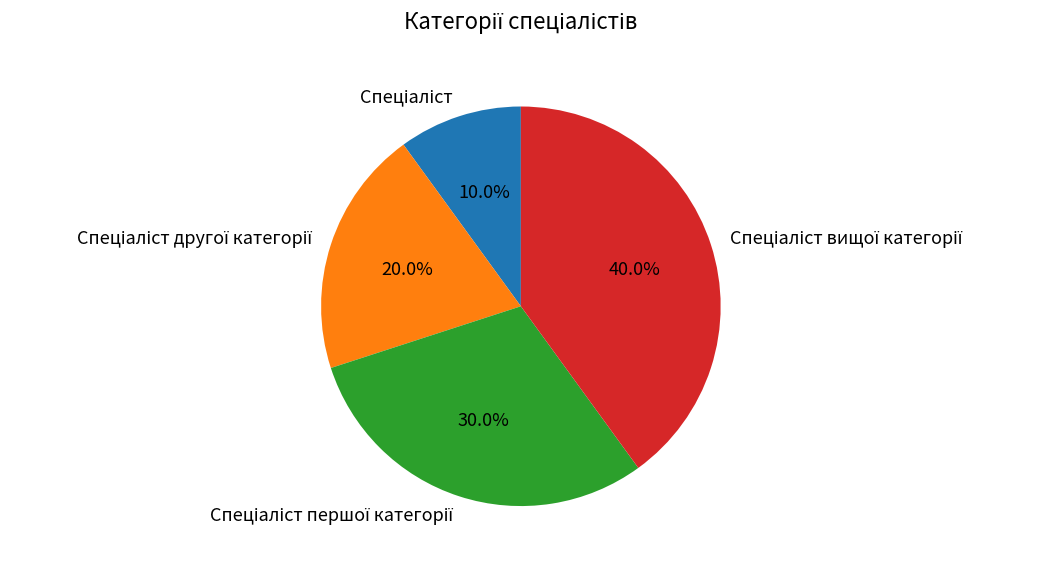

To the nearest percent, what is the difference between the largest and smallest slice percentages?

30%